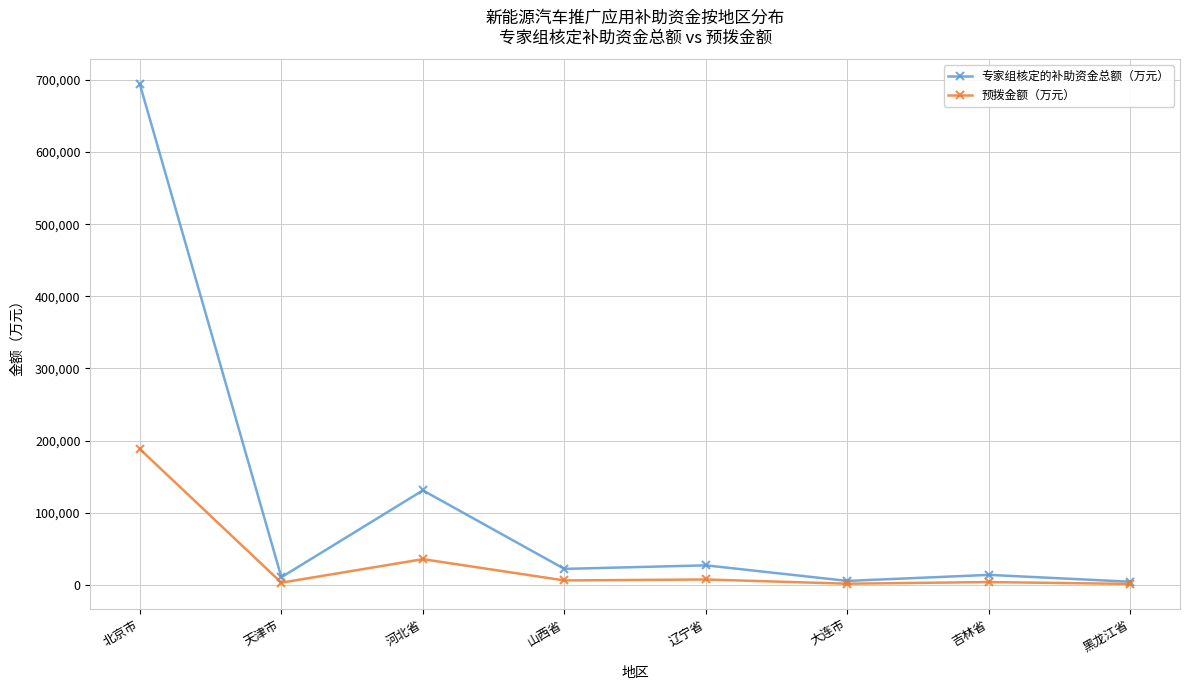

Rank the series by their maximum value, from lowest to highest.

预拨金额（万元）, 专家组核定的补助资金总额（万元）